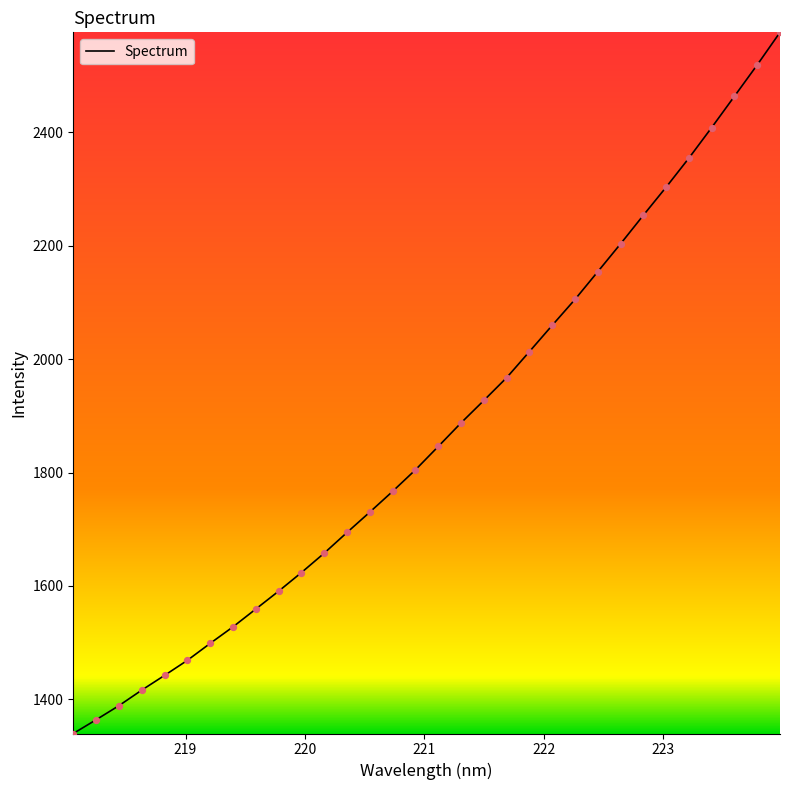

What is the smallest value displayed?

1339.9